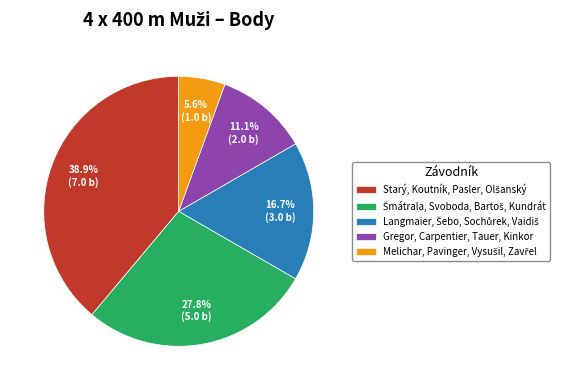

Is there any slice that represents more than half of the pie?

No